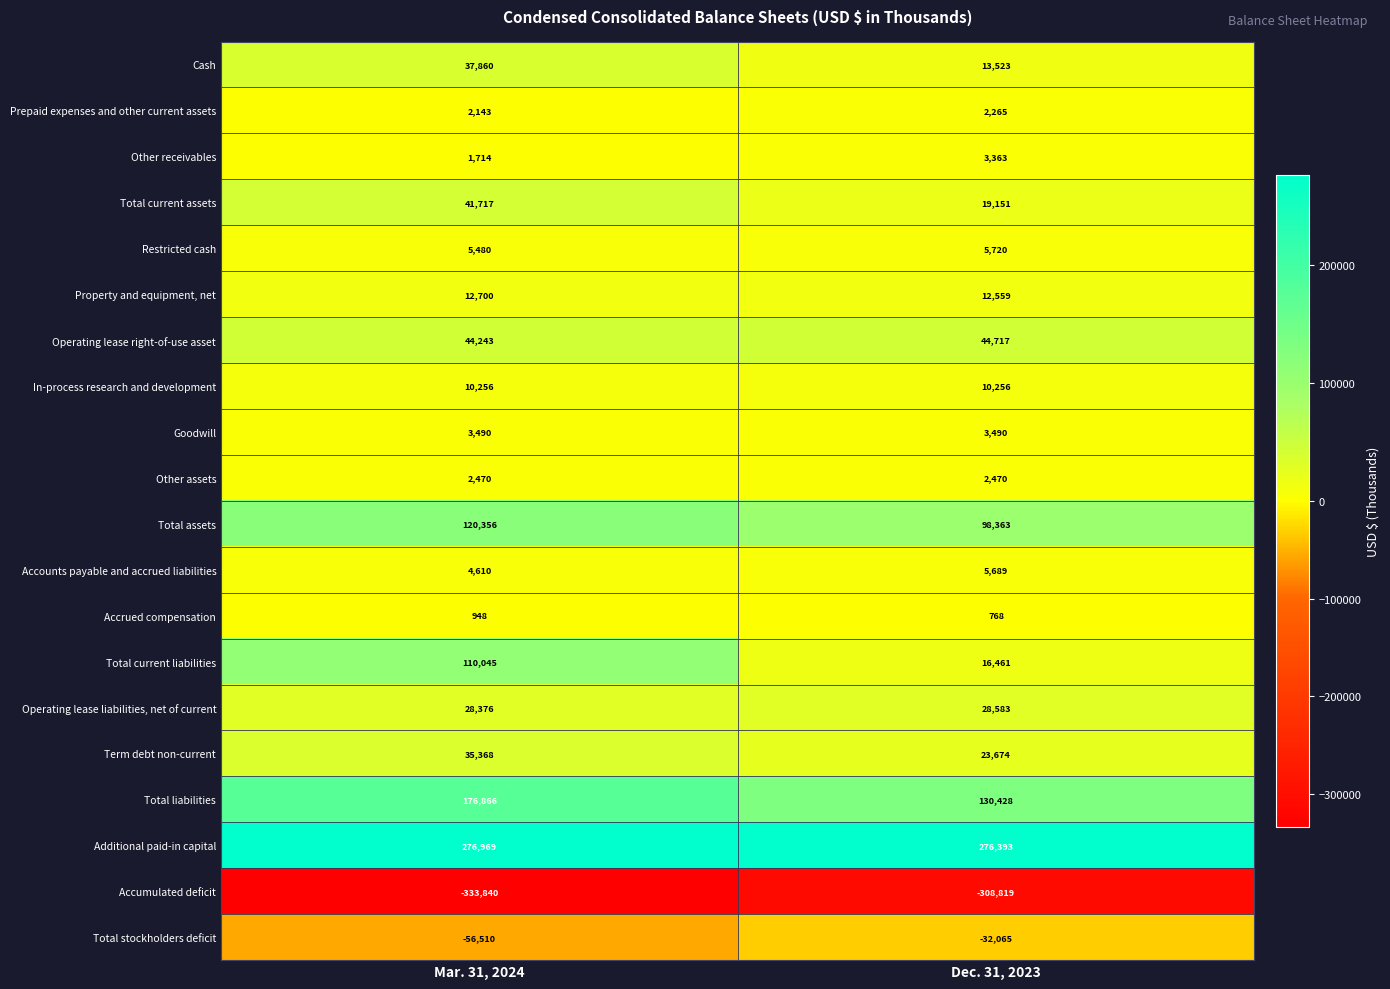

At which category is the sum across all series the highest?

Mar. 31, 2024